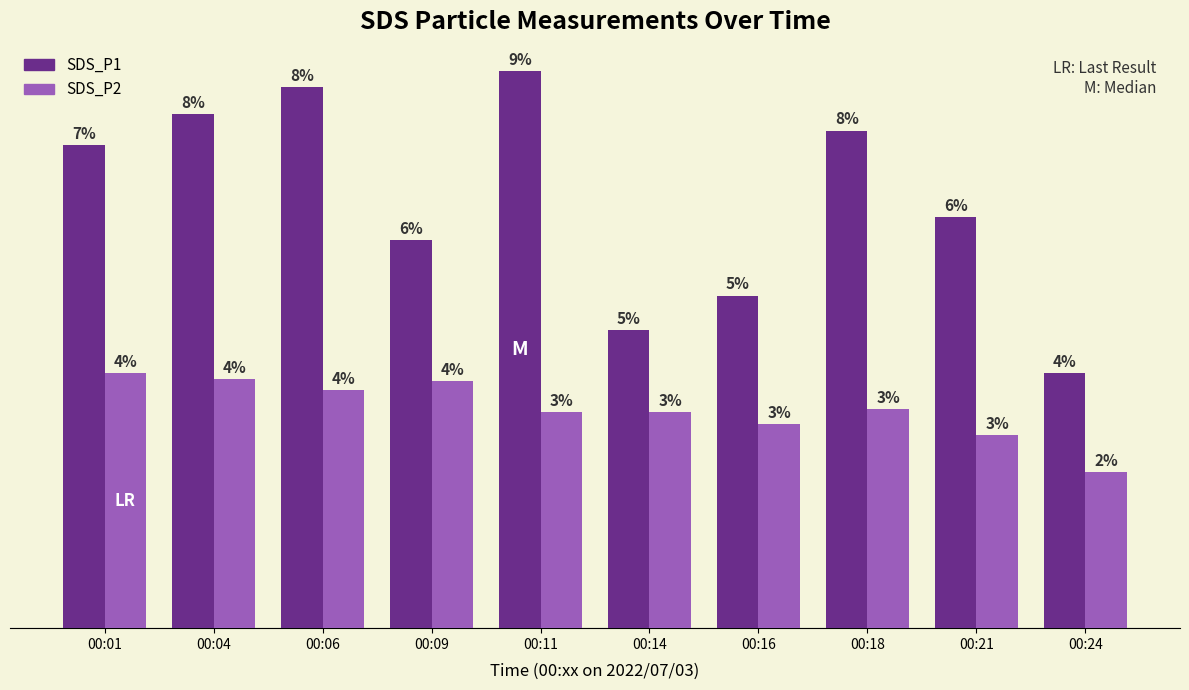

At which label is SDS_P2 closest to 3?

00:21